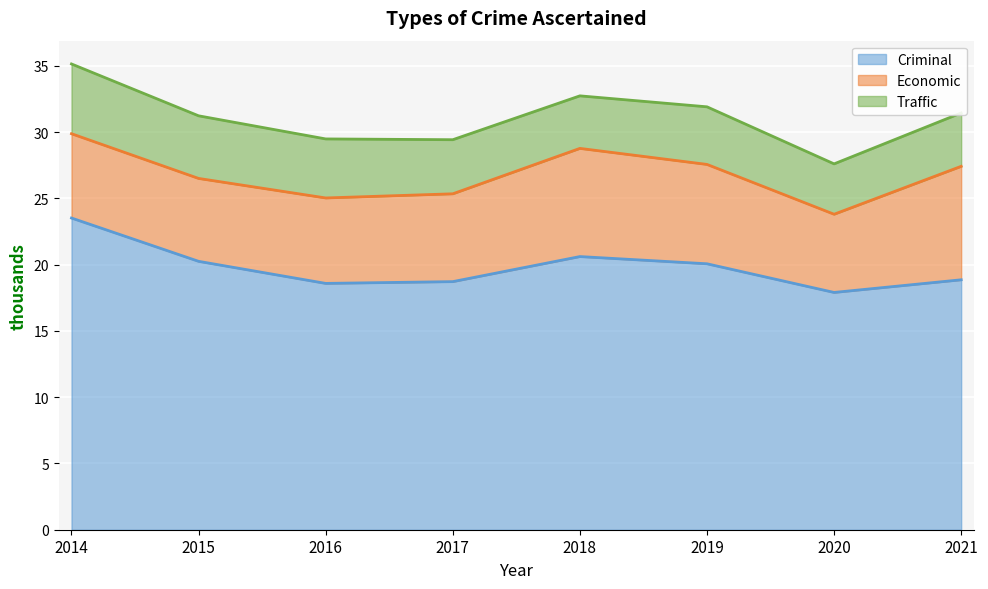

True or false: Criminal and Traffic intersect in this chart.

False